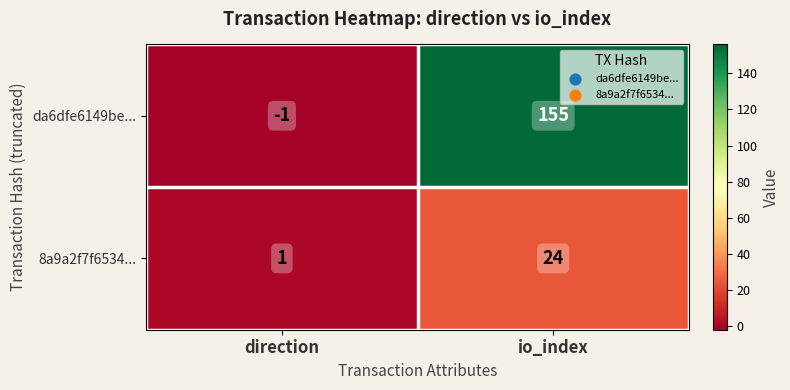

The da6dfe6149be... series shows 155 at io_index. True or false?

True